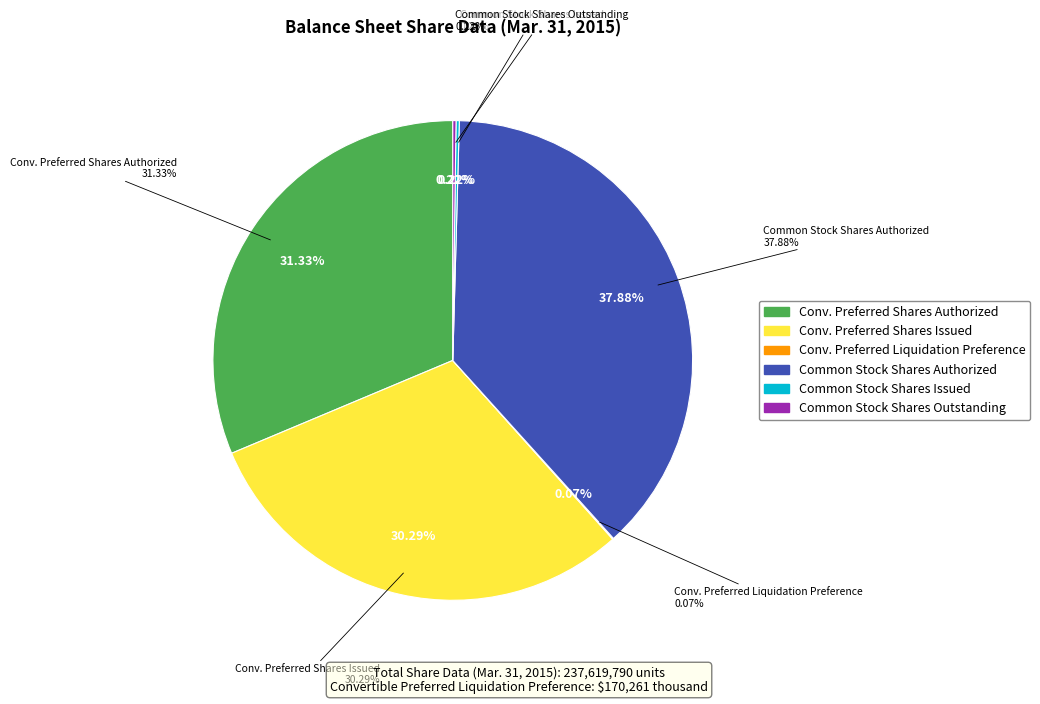

How many slices are in this pie chart?

6